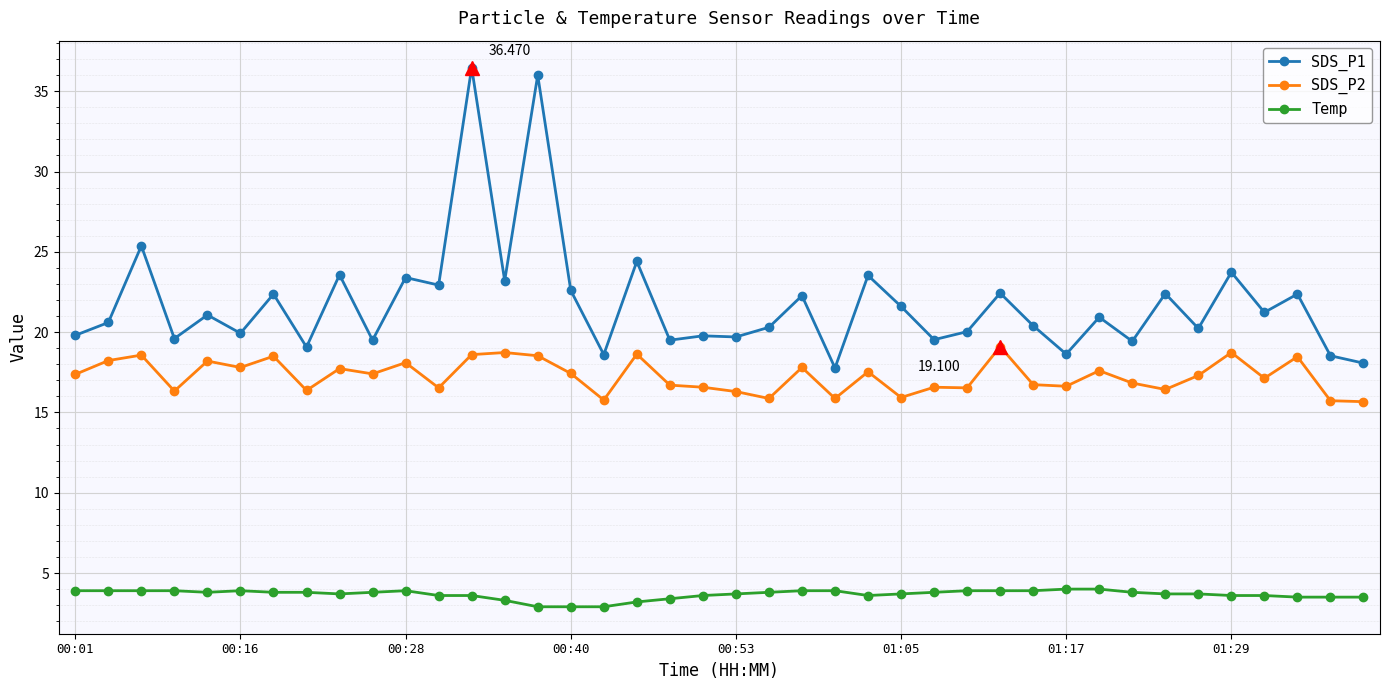

True or false: SDS_P2 has more than 1 interior local peaks.

True